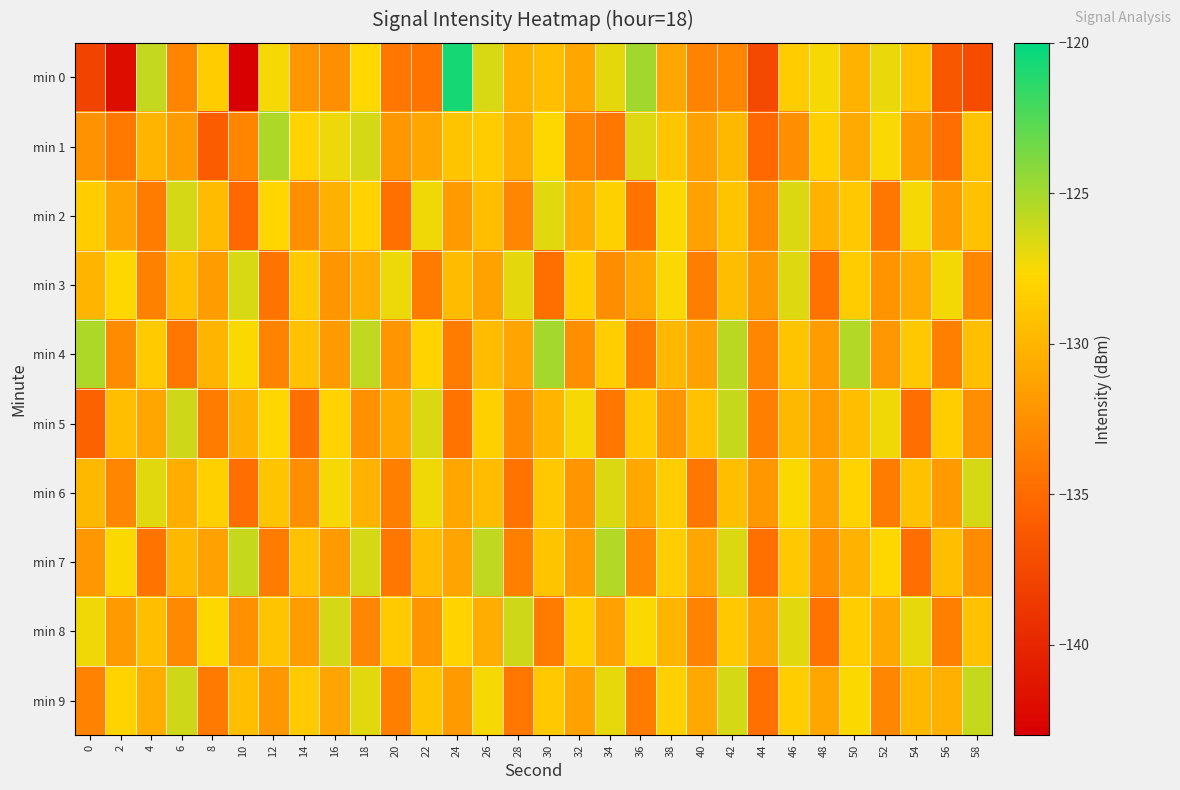

At 20, list the series in order from smallest to largest.

min 2, min 0, min 7, min 6, min 9, min 4, min 1, min 5, min 8, min 3